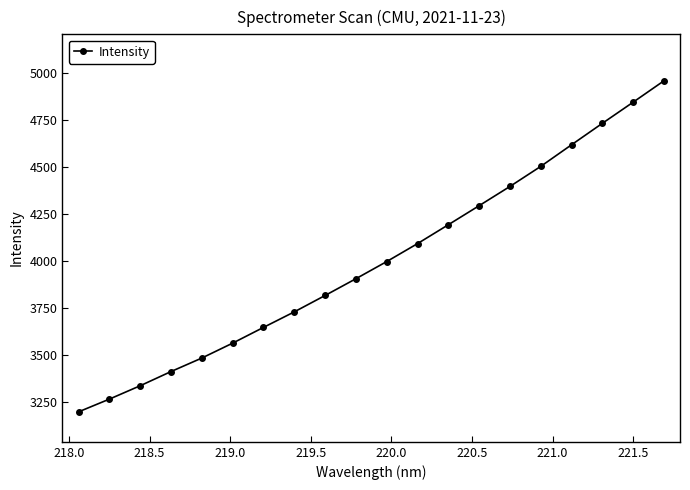

What is the value of the 6th point from the left?

3561.3